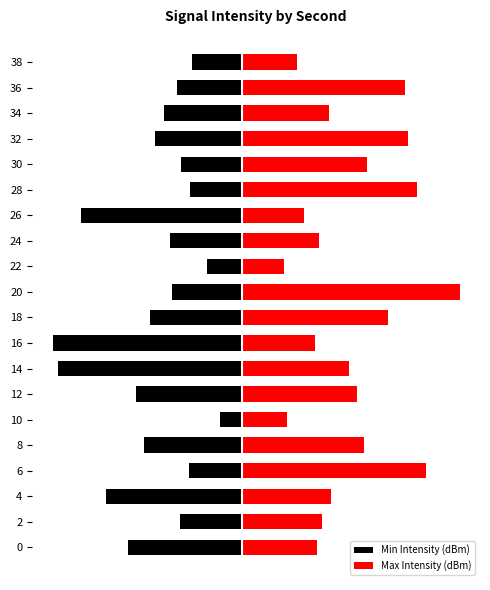

The value of Max Intensity (dBm) at 22 is 3.1. True or false?

False